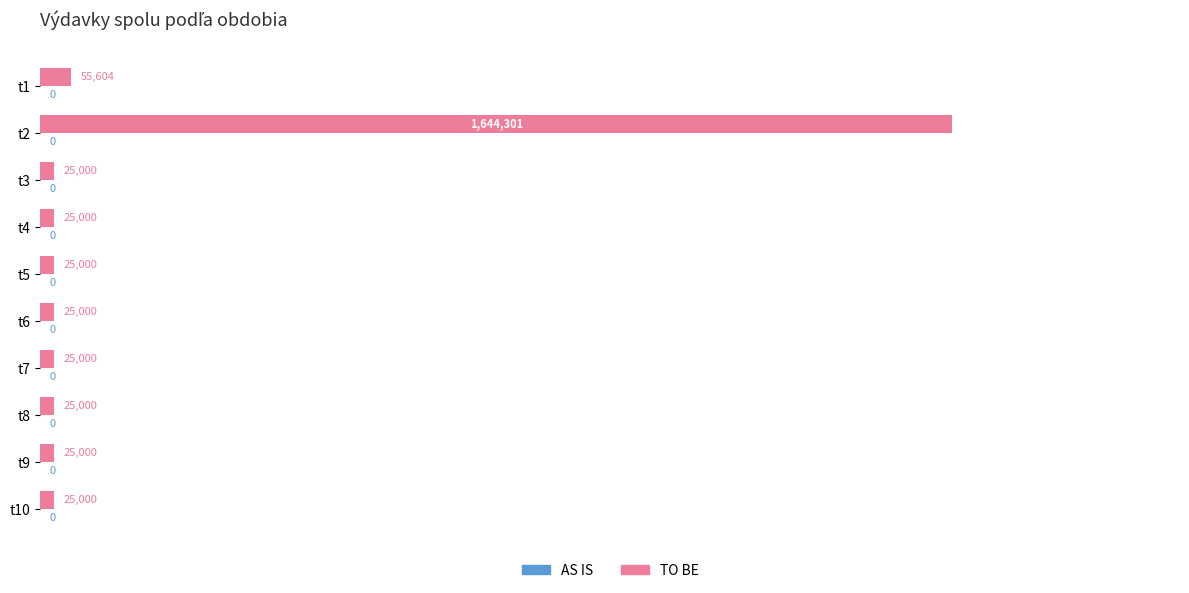

Are the bars horizontal?

Yes